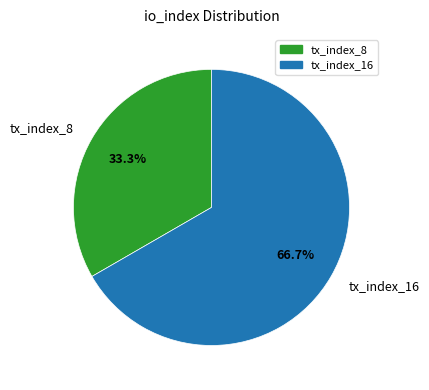

Combined, do tx_index_8 and tx_index_16 account for over 50%?

Yes